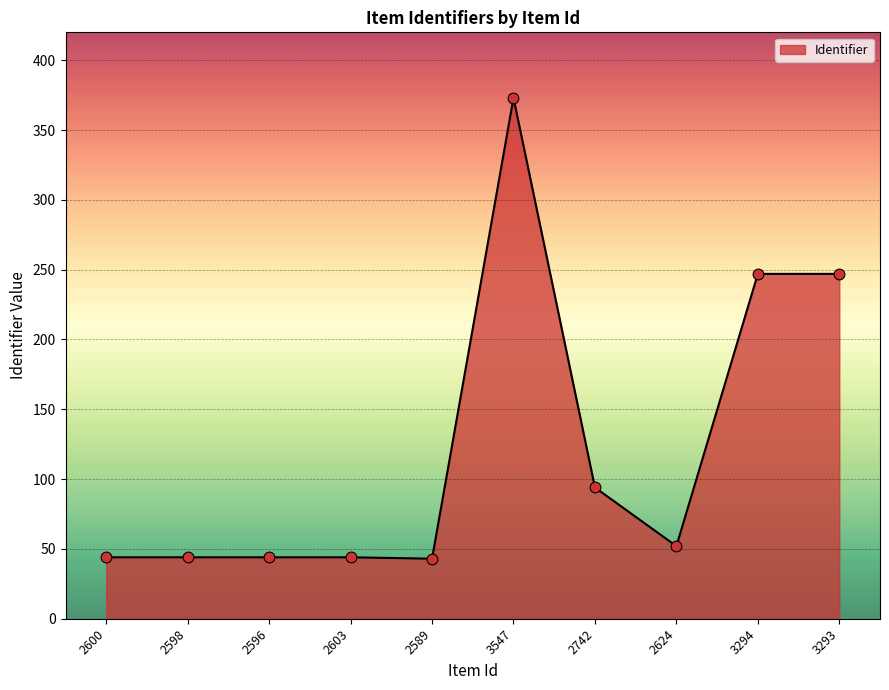

What is the ratio of the value at 3293 to the value at 2589?

5.7